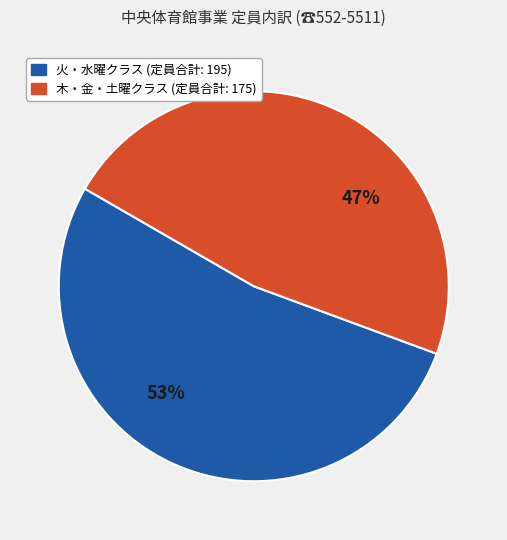

Count the number of slices in the pie.

2